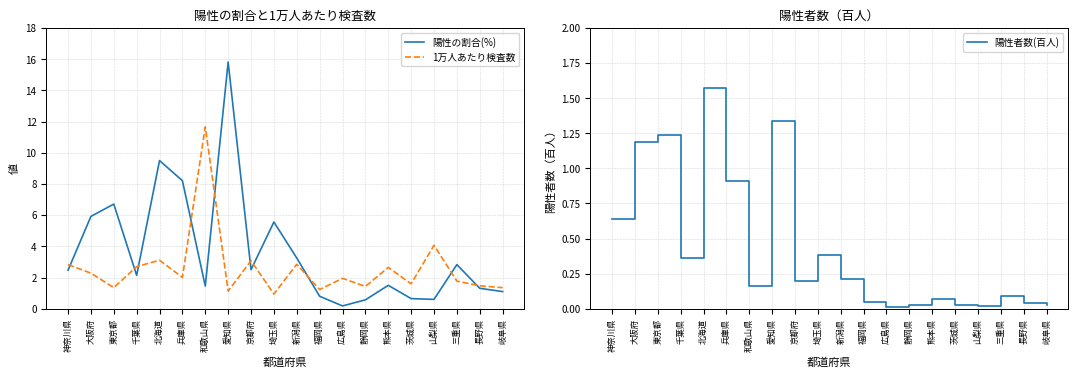

Reading left to right, list all the values displayed in this chart.

陽性の割合(%): 2.5	5.9	6.7	2.1	9.5	8.2	1.4	15.8	2.5	5.6	3.2	0.8	0.2	0.6	1.5	0.7	0.6	2.8	1.3	1.1
1万人あたり検査数: 2.8	2.3	1.4	2.7	3.1	2.0	11.7	1.1	3.1	0.9	2.9	1.2	1.9	1.4	2.6	1.6	4.1	1.8	1.5	1.4
陽性者数(百人): 0.6	1.2	1.2	0.4	1.6	0.9	0.2	1.3	0.2	0.4	0.2	0.1	0.0	0.0	0.1	0.0	0.0	0.1	0.0	0.0